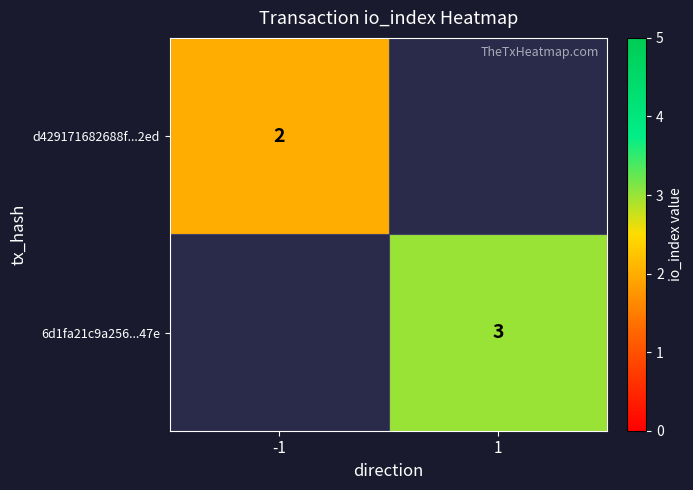

True or false: d429171682688f...2ed has a value of 1 at -1.

False